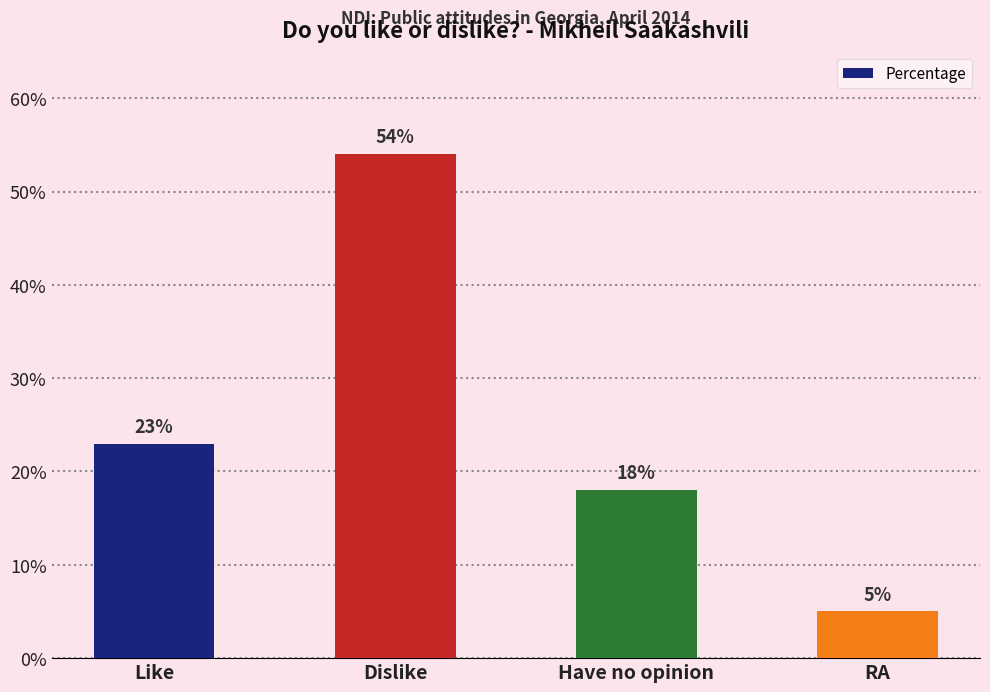

True or false: the data shows 5 at RA.

True